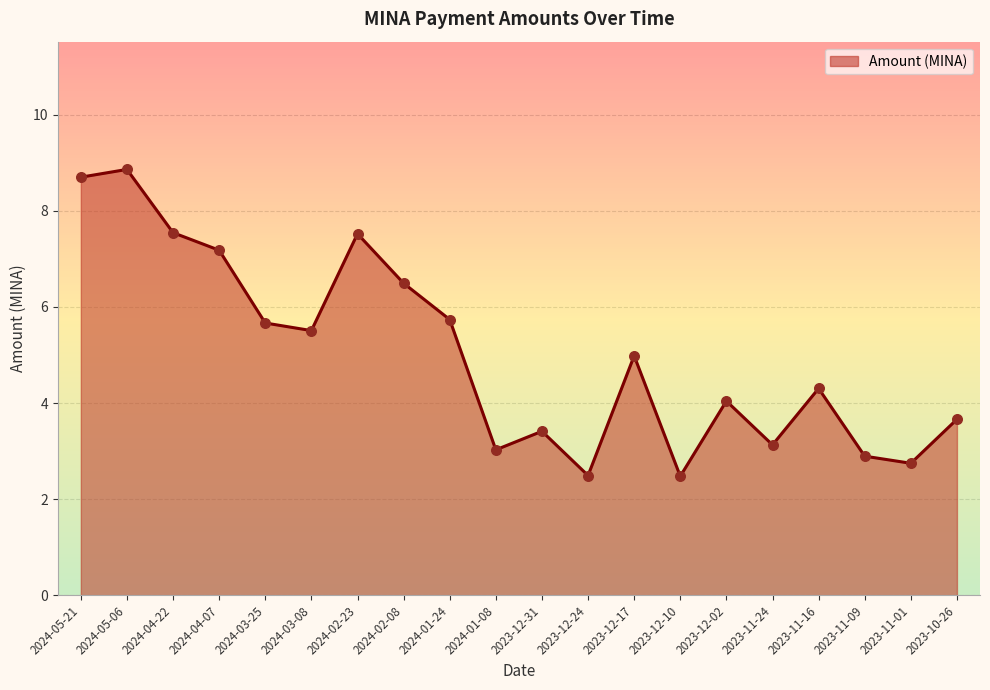

What is the change in value from 2024-03-25 to 2023-11-01?

-2.9